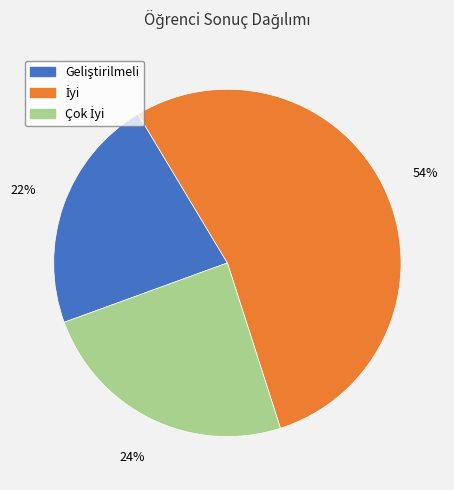

Is there a majority slice in this chart?

Yes